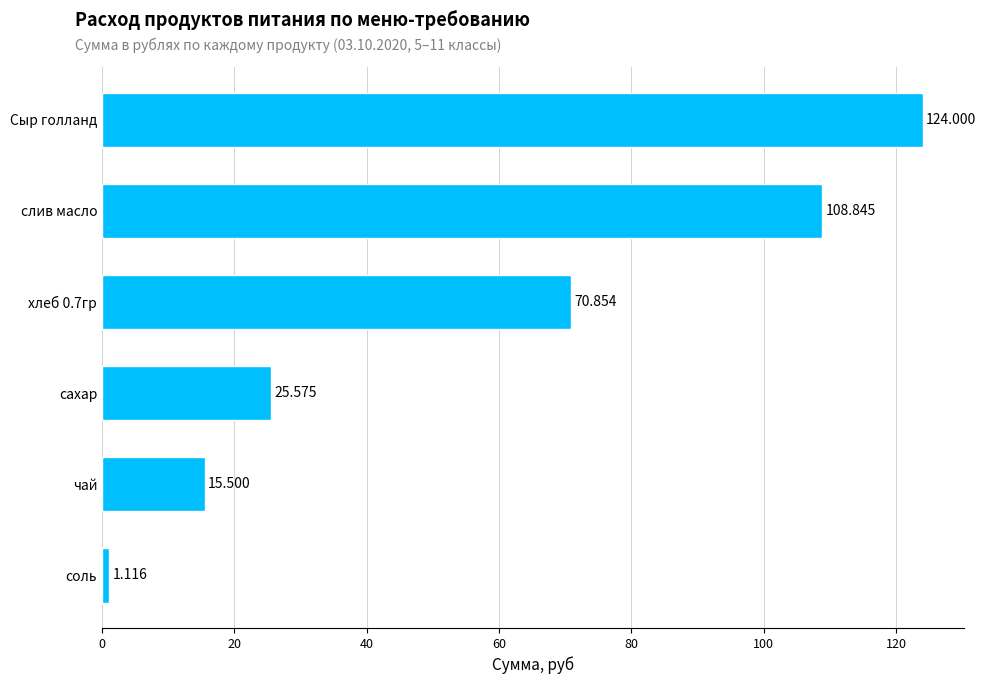

Rank the categories by value from highest to lowest.

Сыр голланд, слив масло, хлеб 0.7гр, сахар, чай, соль